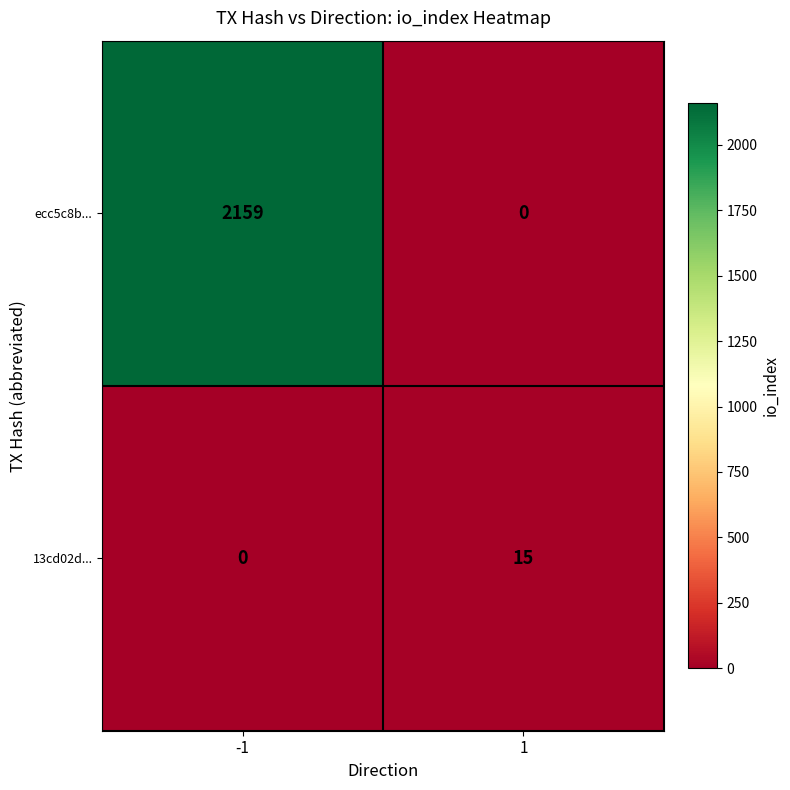

At 1, list the series in order from smallest to largest.

ecc5c8b..., 13cd02d...